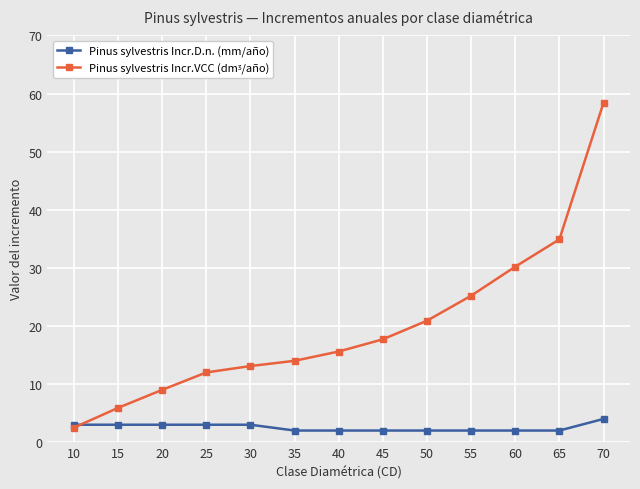

What is the greatest value displayed?

58.4